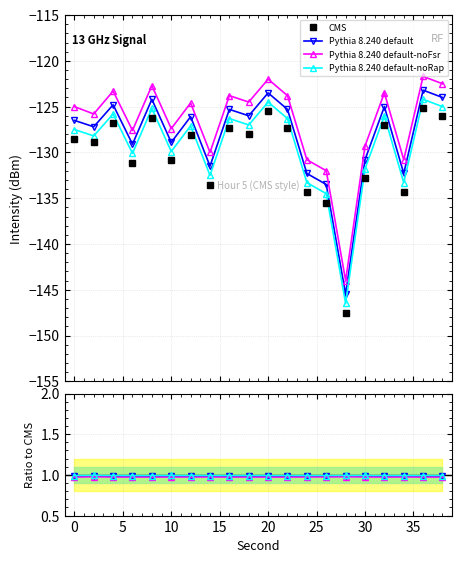

List the labels in order of Pythia default value, largest first.

36, 20, 38, 8, 4, 32, 16, 22, 18, 12, 0, 2, 10, 6, 30, 14, 24, 34, 26, 28